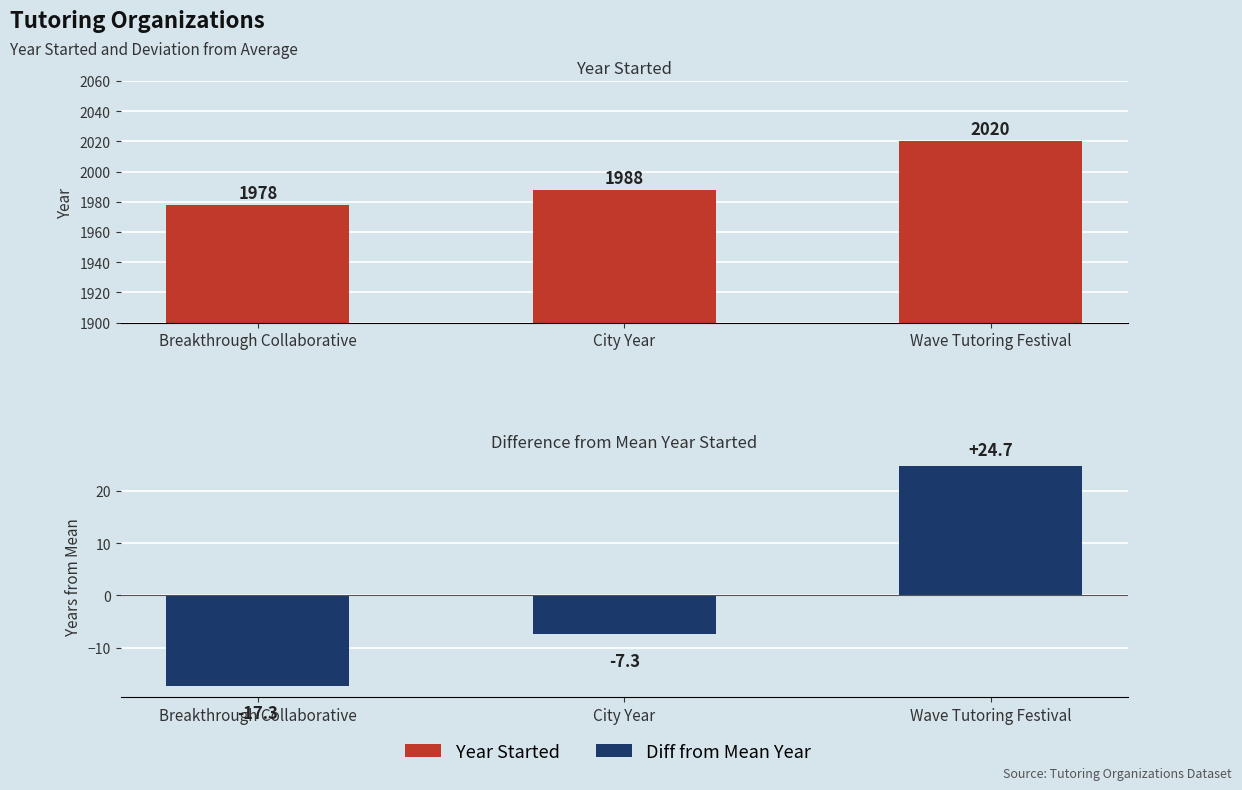

What is the label of the 1st bar from the left?

Breakthrough Collaborative